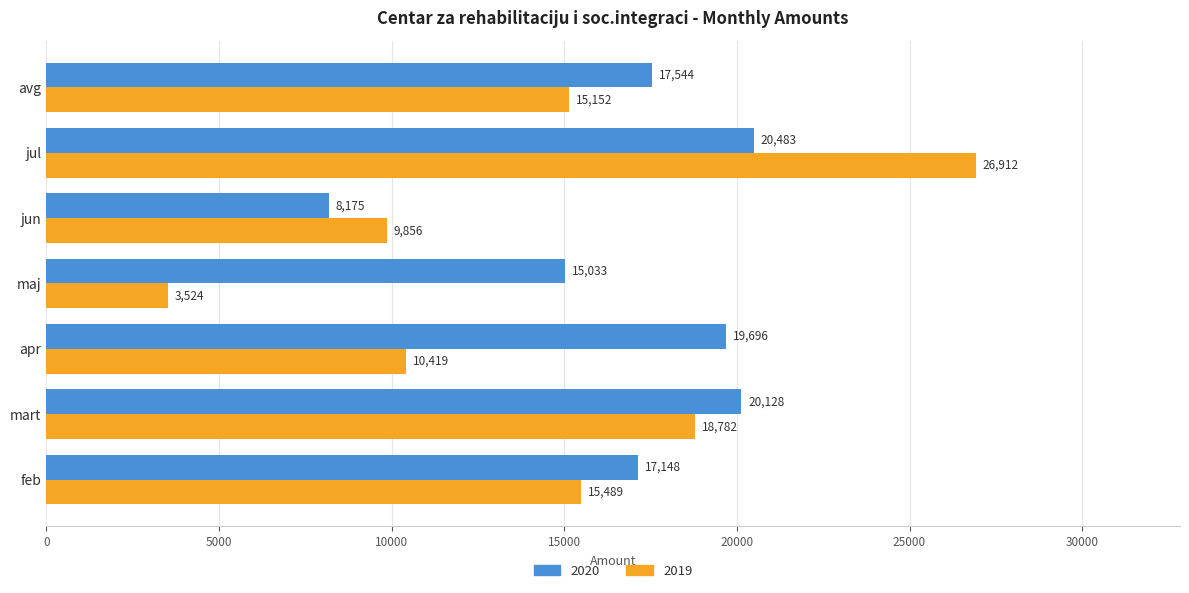

At which label is 2019 closest to 15217?

avg